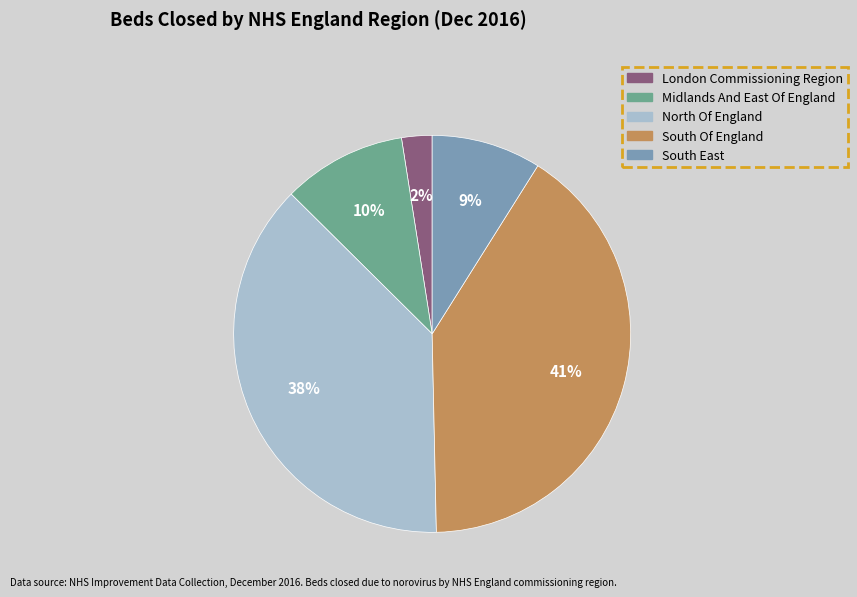

Rank the categories by value from highest to lowest.

South Of England, North Of England, Midlands And East Of England, South East, London Commissioning Region